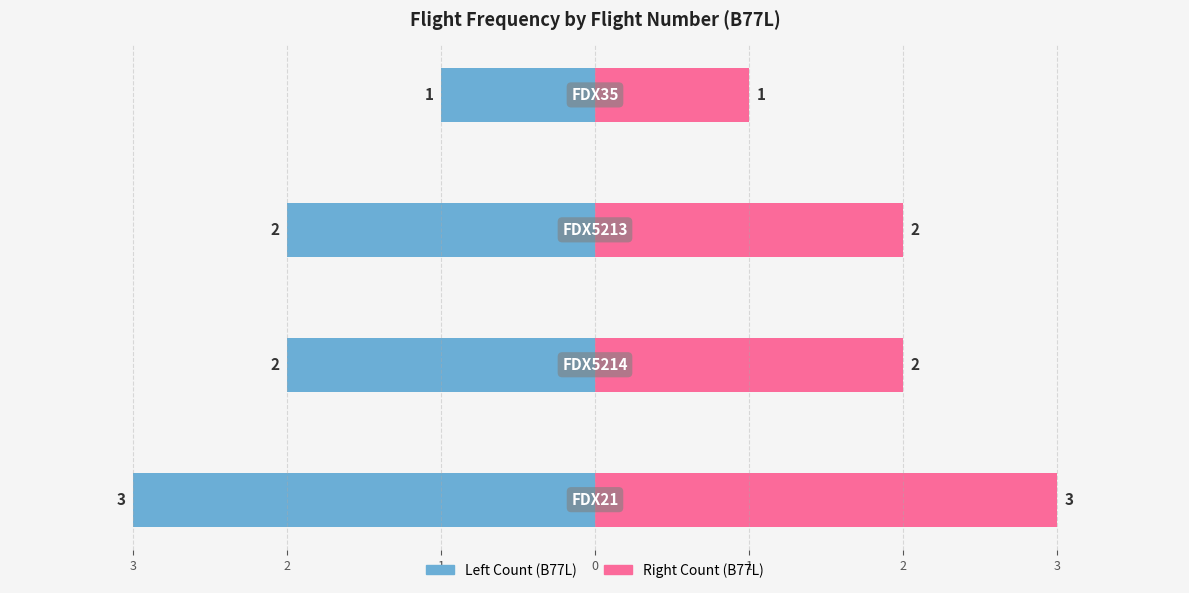

The Flight Count (right) series shows 2 at 2. True or false?

True